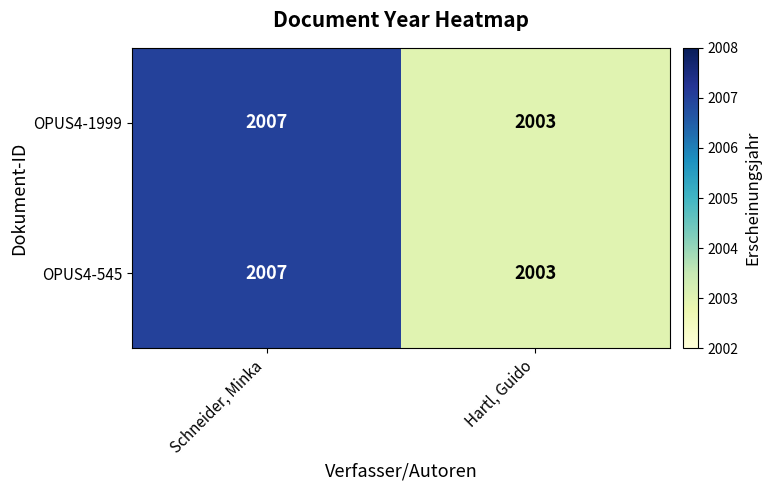

Reading left to right, extract all data points from this chart.

OPUS4-1999: 2007	2003
OPUS4-545: 2007	2003